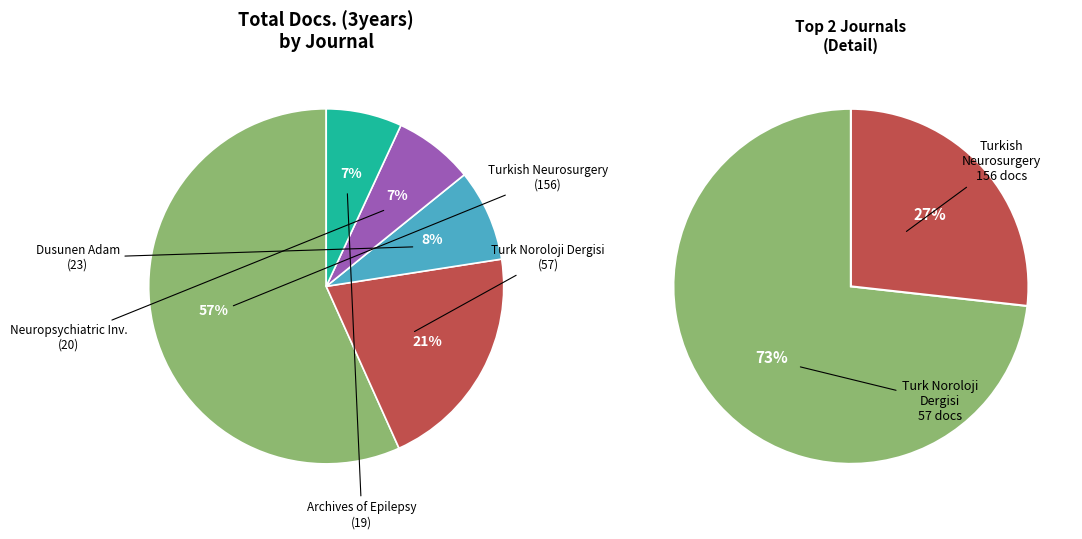

Is Archives of Epilepsy the majority of the pie?

No